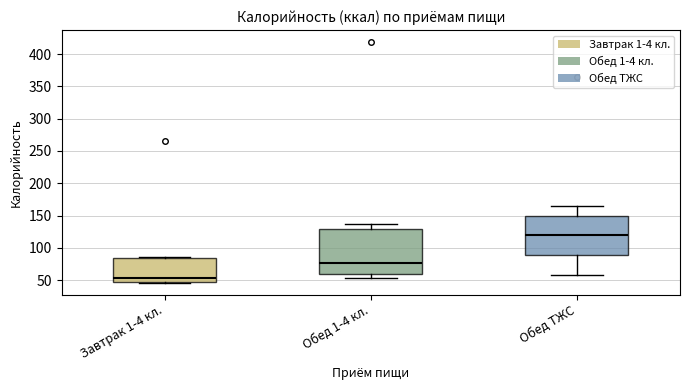

Reading left to right, transcribe this box plot: for each box, give where its median line is, the range the box spans, and where its two whiskers end, as read against the y-axis. The values are not printed on the chart, so give them approximately, as read against the axis.

Завтрак 1-4 кл.: median 55, box 45 to 85, whiskers 45 to 85
Обед 1-4 кл.: median 75, box 60 to 130, whiskers 55 to 135
Обед ТЖС: median 120, box 90 to 150, whiskers 55 to 165